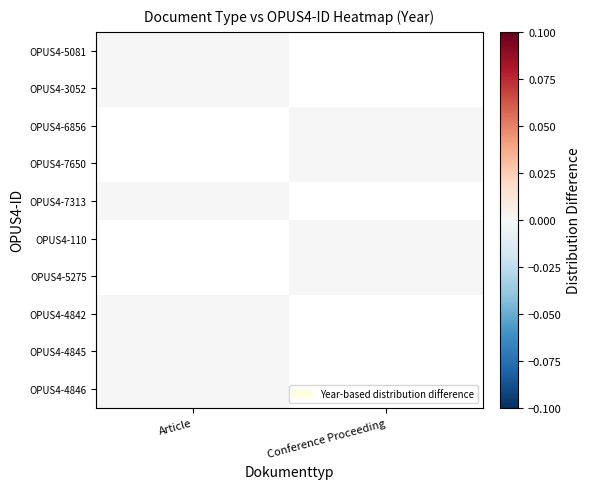

Is the value of OPUS4-4846 at Article greater than the value of OPUS4-4845 at Article?

No